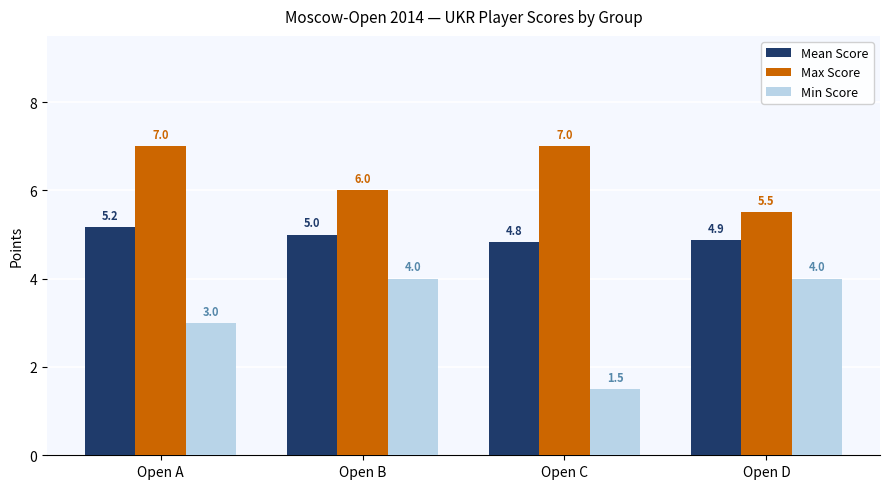

Which series has the largest total across all categories?

Max Score